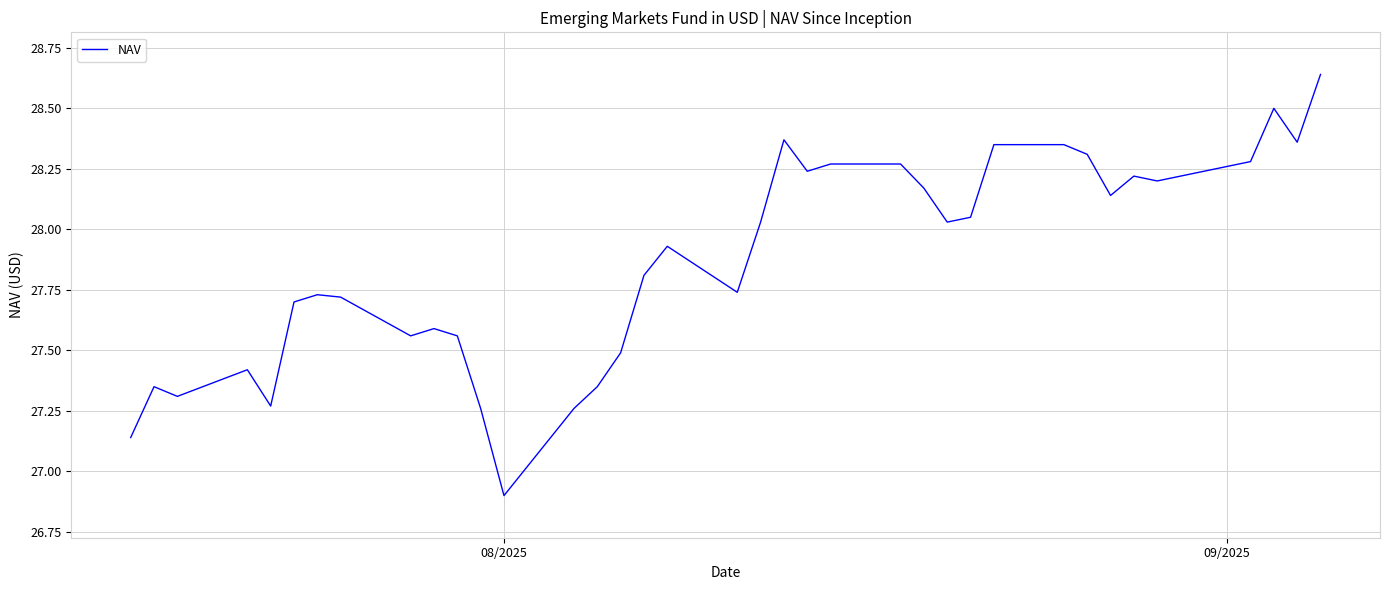

Does the chart display data point markers on the line(s)?

No